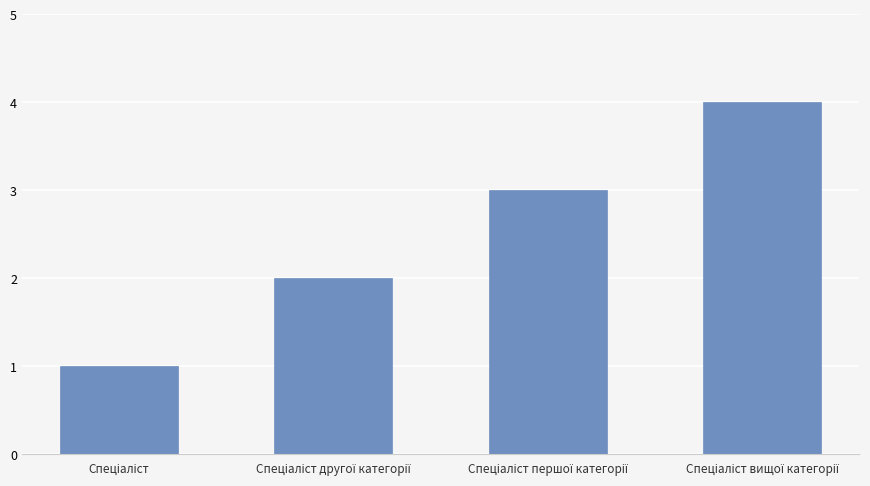

What is the maximum value shown in the chart?

4